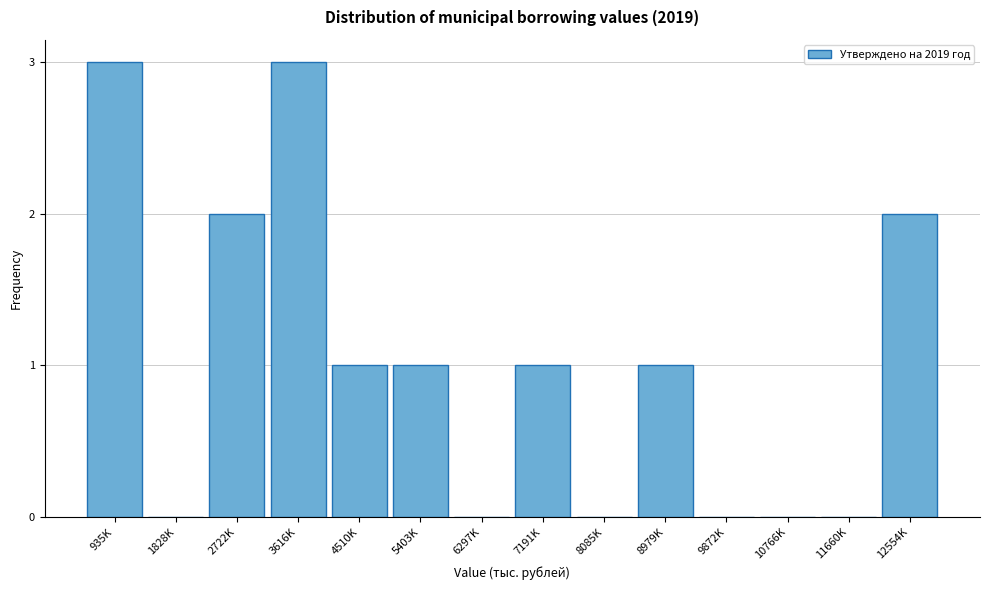

Reading left to right, extract all data points from this chart.

935K=3	1828K=0	2722K=2	3616K=3	4510K=1	5403K=1	6297K=0	7191K=1	8085K=0	8979K=1	9872K=0	10766K=0	11660K=0	12554K=2